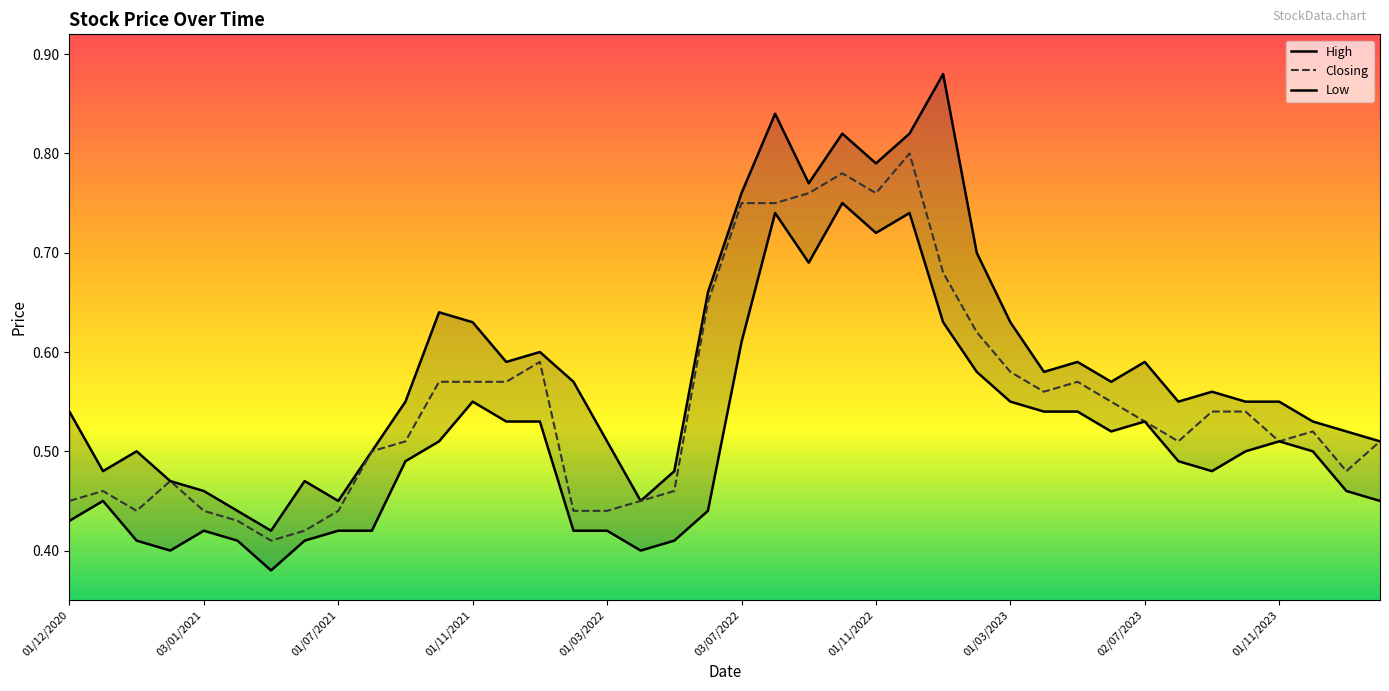

Count the Closing values in the range 0 to 1.

40